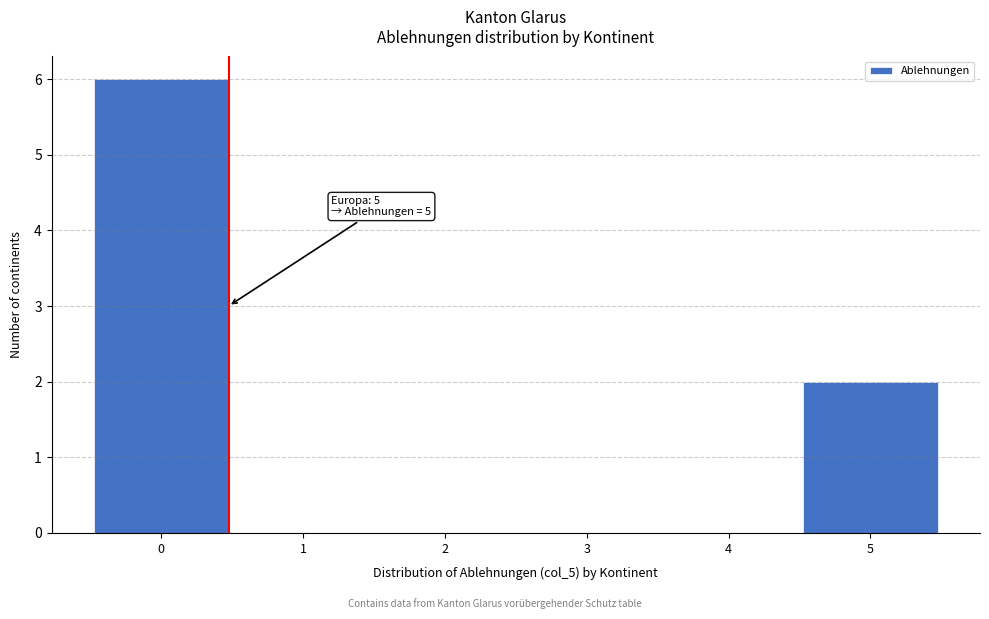

Reading left to right, what are all the values shown in this chart?

0=6	1=0	2=0	3=0	4=0	5=2